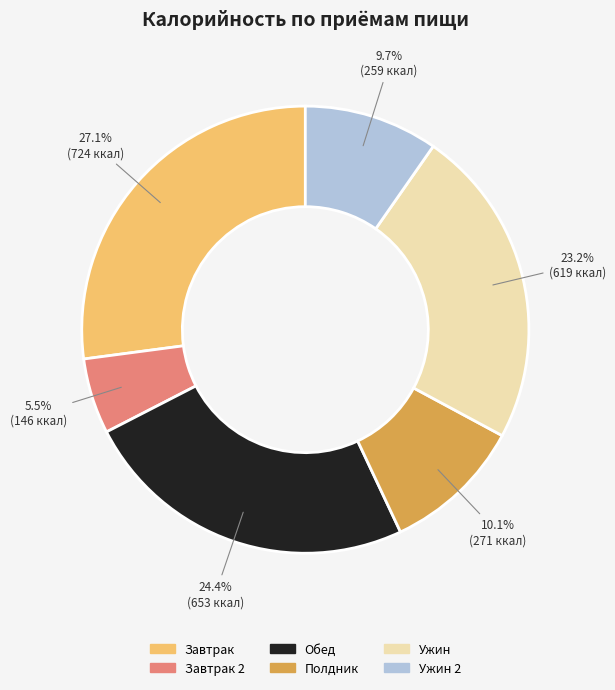

Between Ужин 2 and Ужин, which is larger?

Ужин